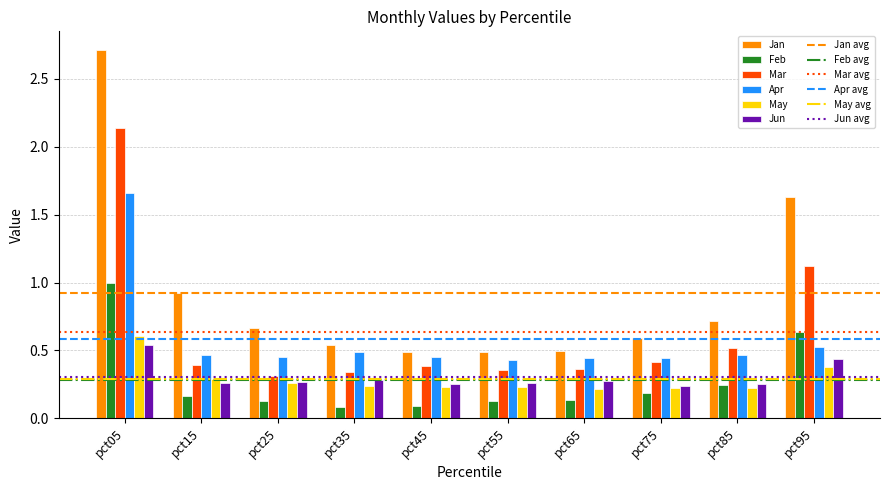

Which series has the largest range (max minus min)?

Jan